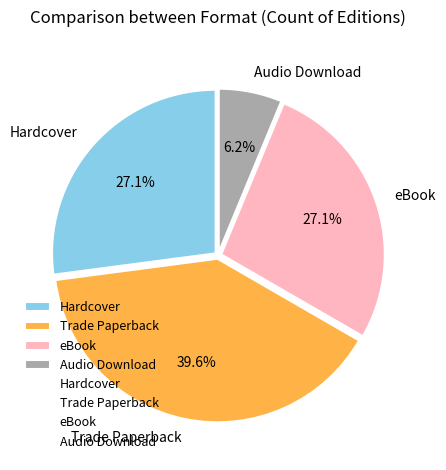

Which slice is the smallest?

Audio Download